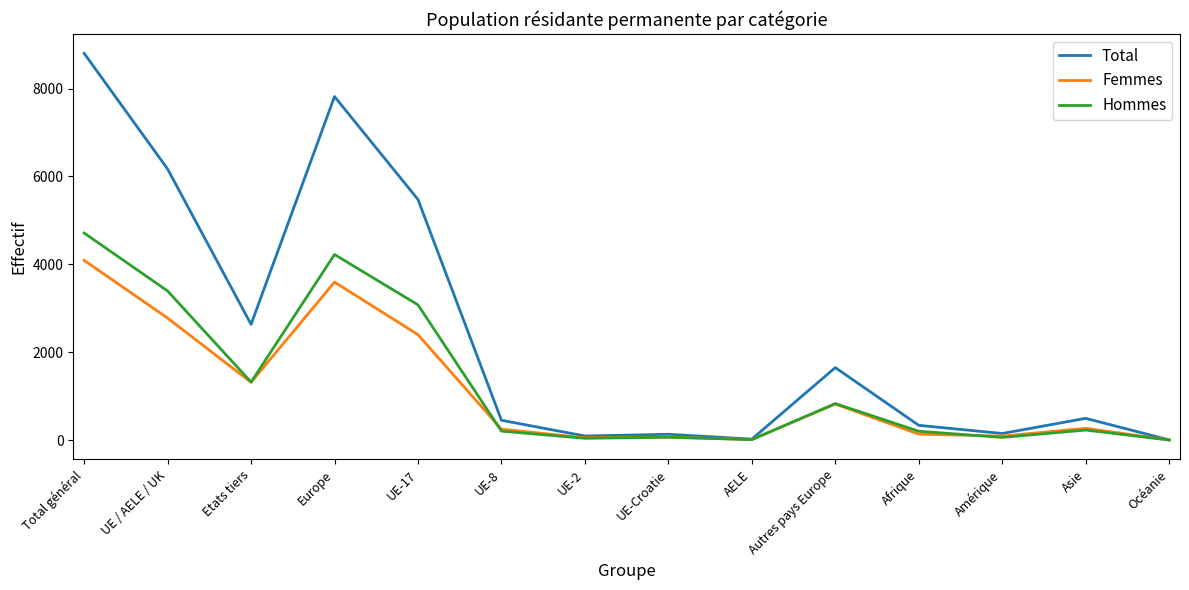

At which label does Total first exceed 494?

Total général